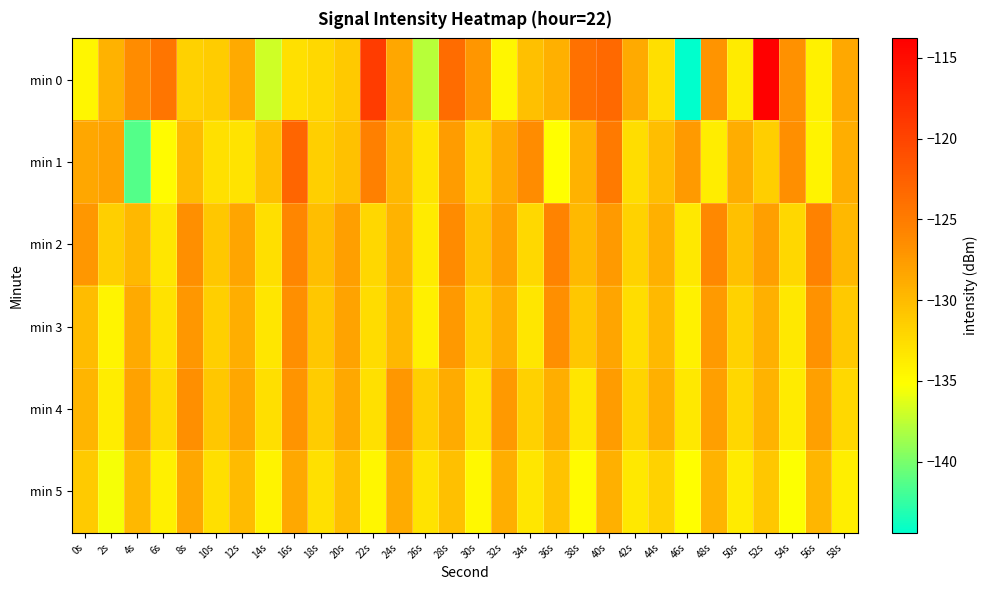

At 52s, list the series in order from largest to smallest.

min 0, min 2, min 3, min 4, min 5, min 1